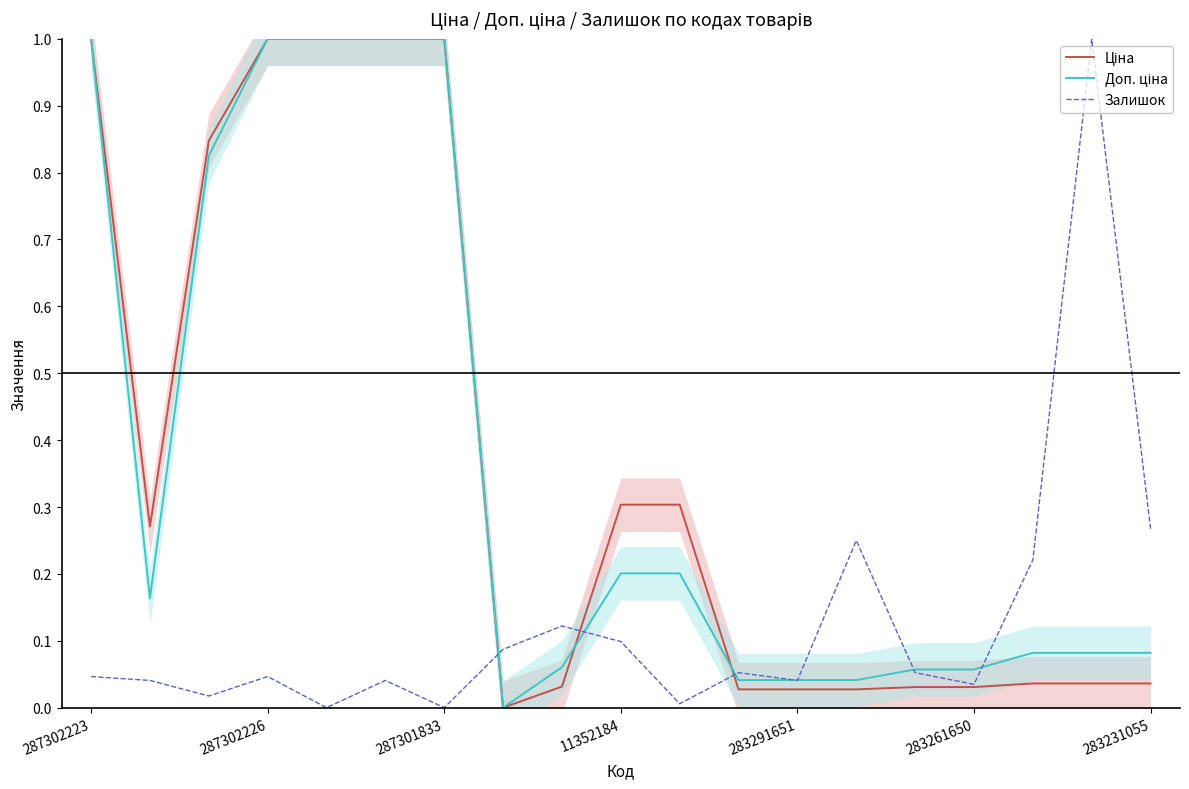

What is the highest value of the Залишок series?

1.0